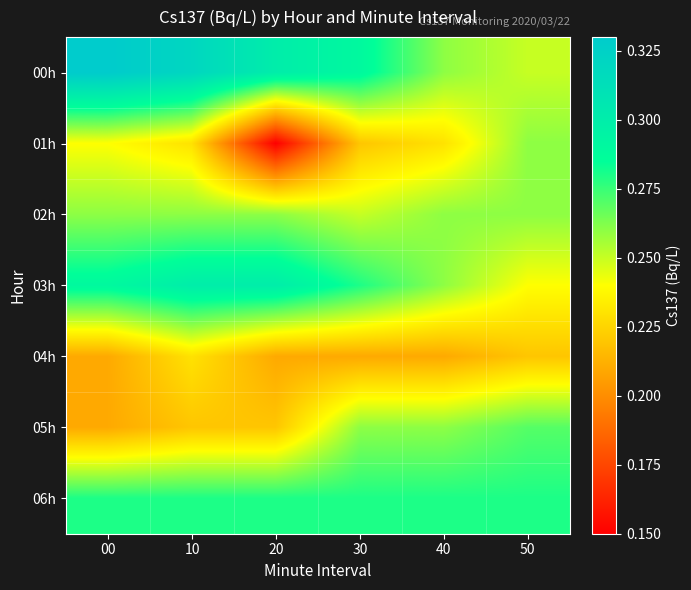

Reading left to right, transcribe all the data shown in this chart.

00h: 00=0.3	10=0.3	20=0.3	30=0.3	40=0.3	50=0.2
01h: 00=0.2	10=0.2	20=0.1	30=0.2	40=0.2	50=0.3
02h: 00=0.3	10=0.3	20=0.3	30=0.2	40=0.3	50=0.3
03h: 00=0.3	10=0.3	20=0.3	30=0.3	40=0.3	50=0.2
04h: 00=0.2	10=0.2	20=0.2	30=0.2	40=0.2	50=0.2
05h: 00=0.2	10=0.2	20=0.2	30=0.3	40=0.3	50=0.3
06h: 00=0.3	10=0.3	20=0.3	30=0.3	40=0.3	50=0.3